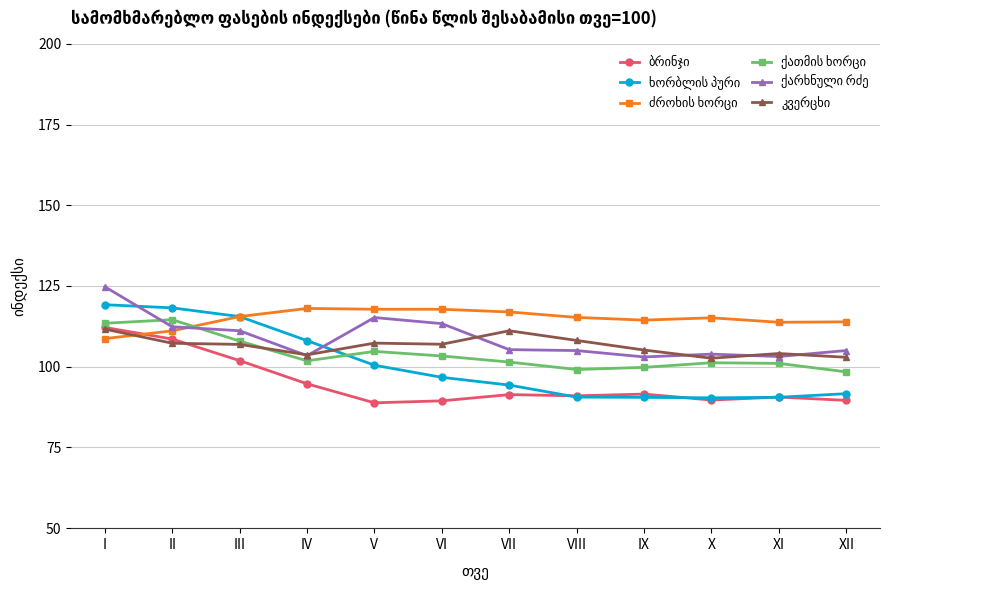

What is the spread (max minus min) of values at X?

25.5